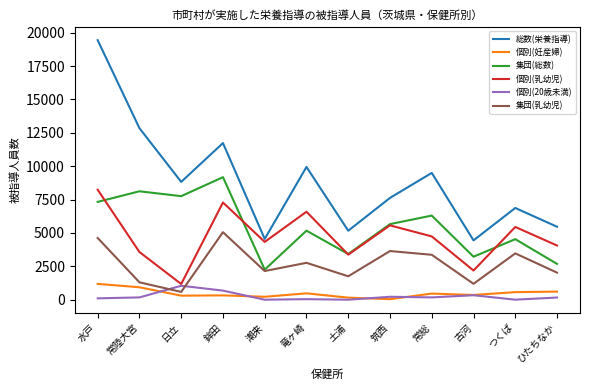

Which series has the widest spread of values?

総数(栄養指導)